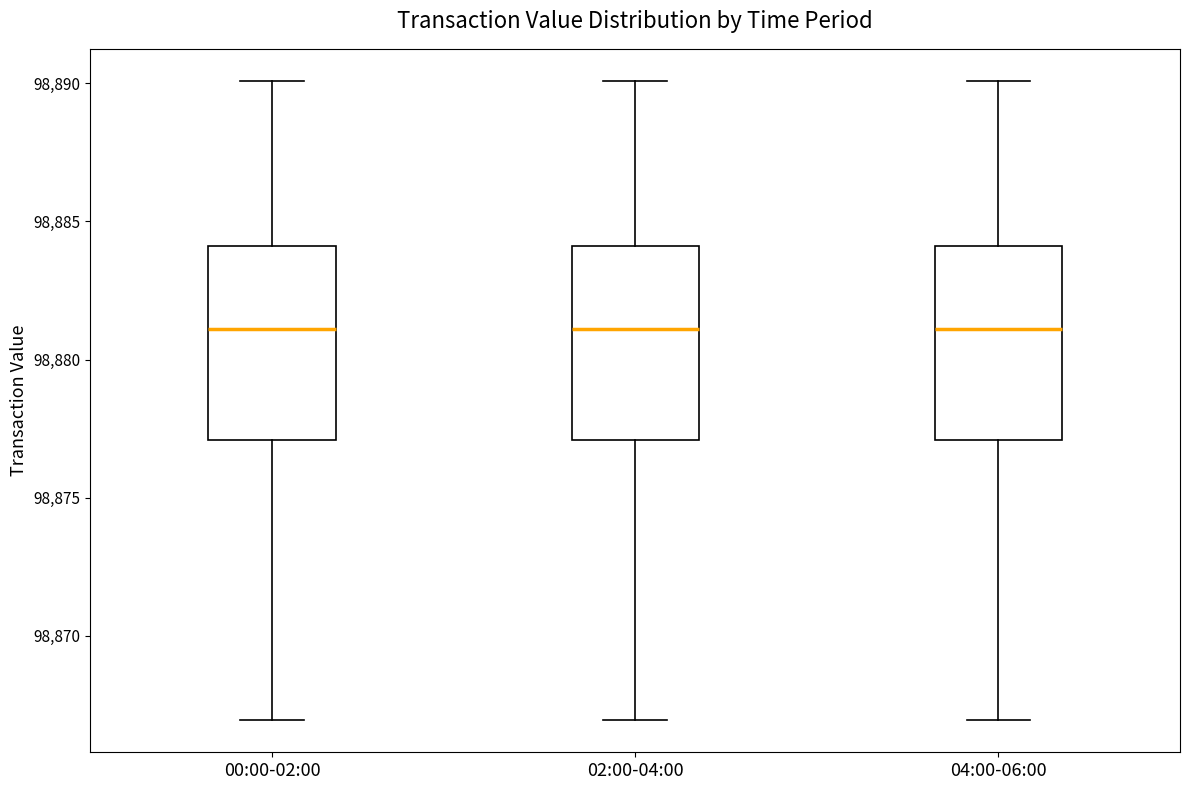

Where is the upper edge of the box for 02:00-04:00 on the y-axis? The values are not printed on the chart, so give them approximately, as read against the axis.

98884